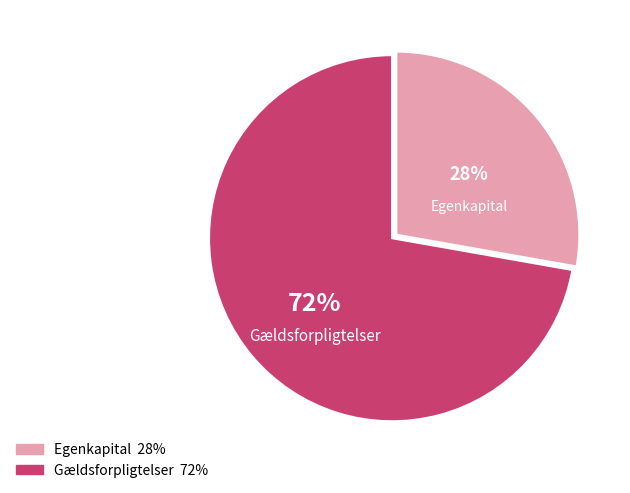

Which category accounts for the majority?

Gældsforpligtelser